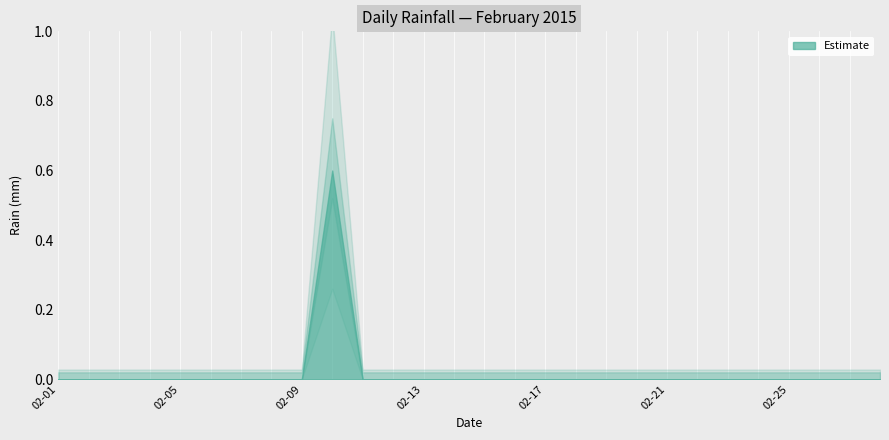

Between 2015-02-26 and 2015-02-07, which is larger?

2015-02-26